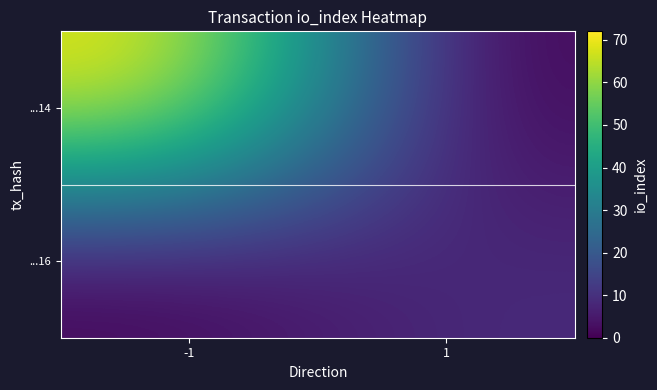

How many series are shown in this chart?

2